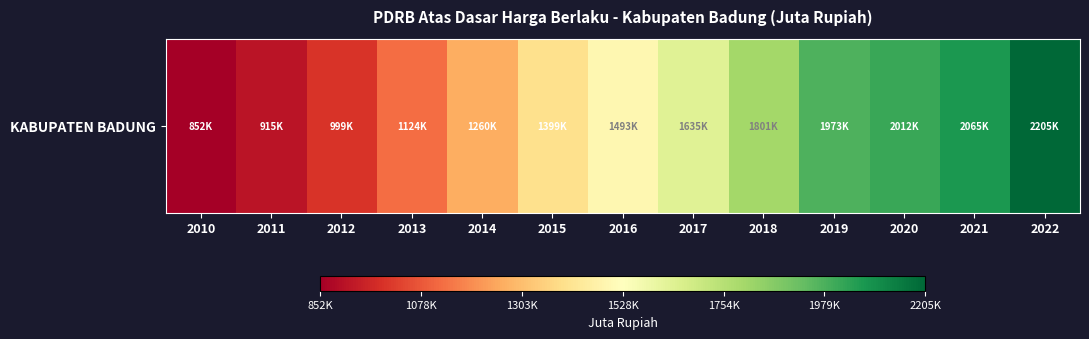

How many distinct data groups are displayed?

1